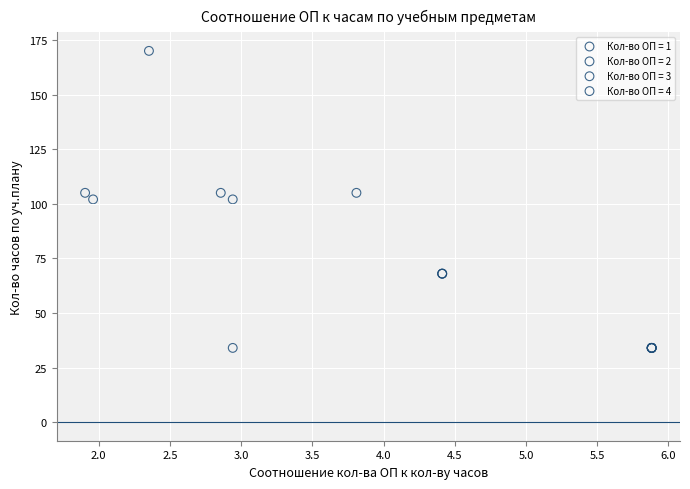

What are all the series names shown in the legend?

Кол-во ОП = 1, Кол-во ОП = 2, Кол-во ОП = 3, Кол-во ОП = 4